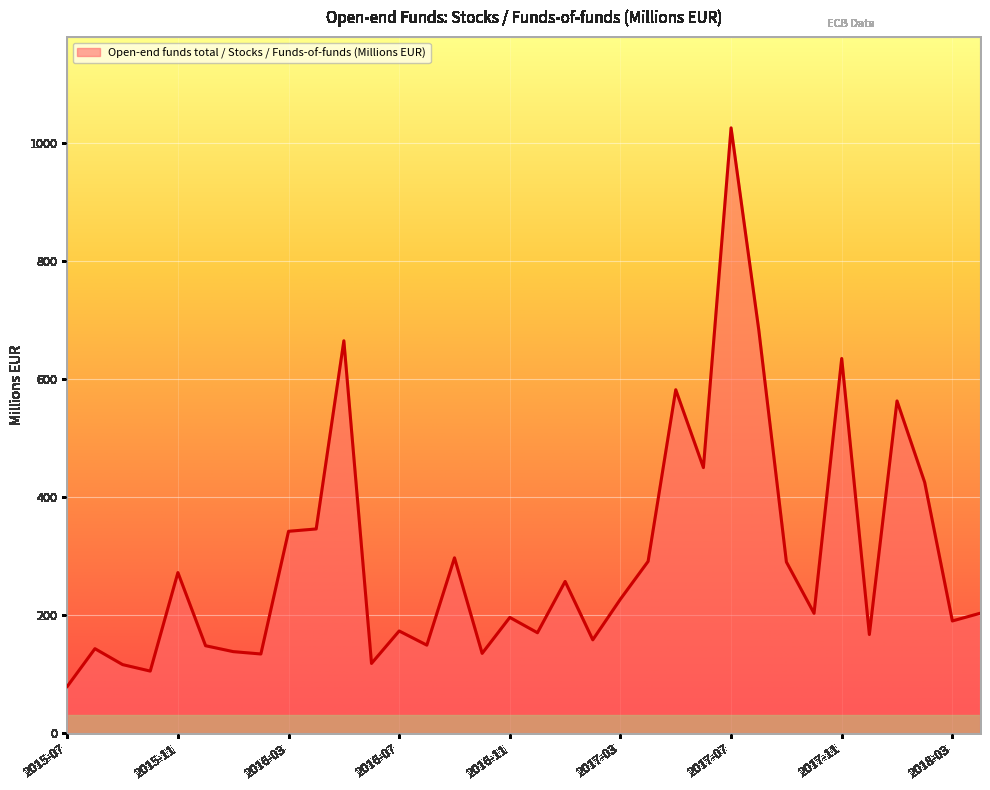

What is the greatest value displayed?

1026